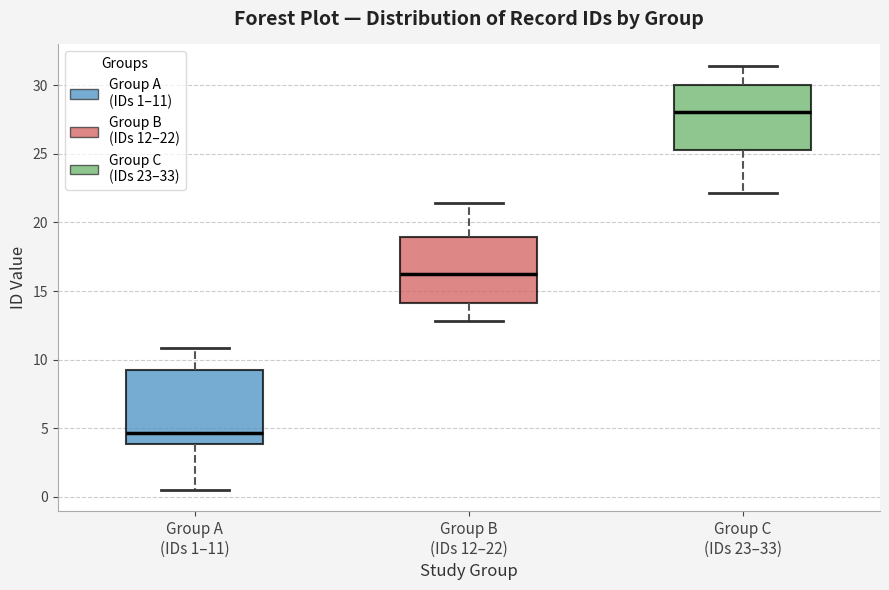

Where is the lower edge of the box for Group C (IDs 23–33) on the y-axis? The values are not printed on the chart, so give them approximately, as read against the axis.

25.5